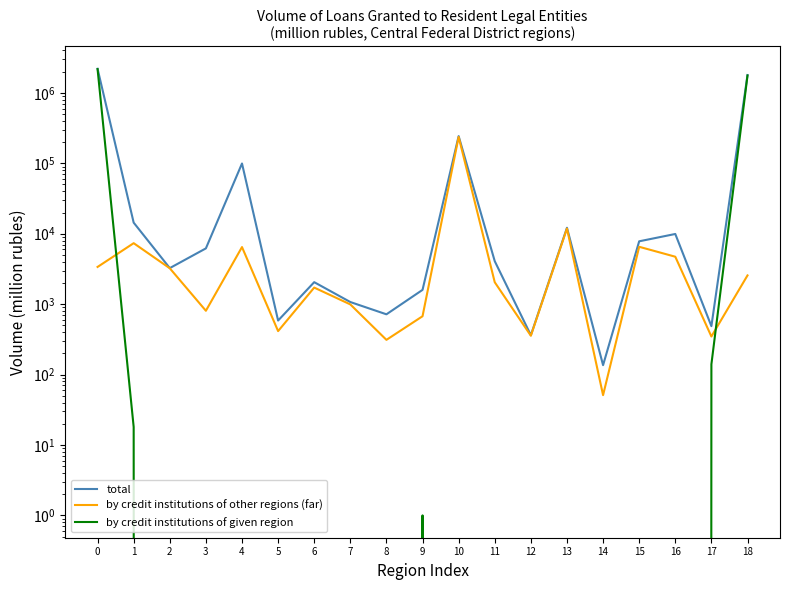

What is the value of the by credit institutions of other regions (far) point at the 8th from the left?

991